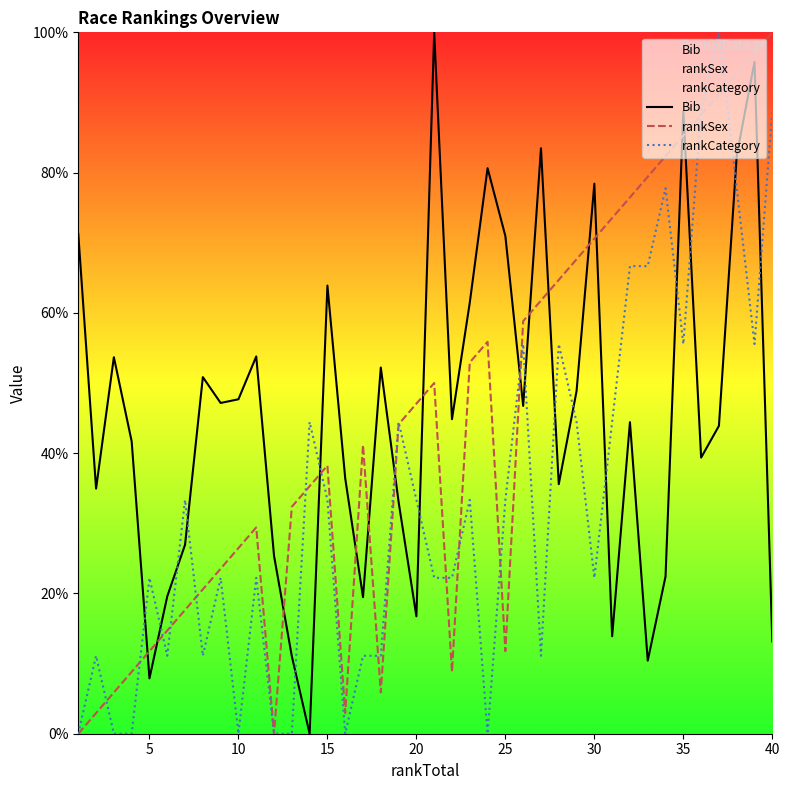

Which series ends up on top after the final intersection of rankSex and rankCategory?

rankSex